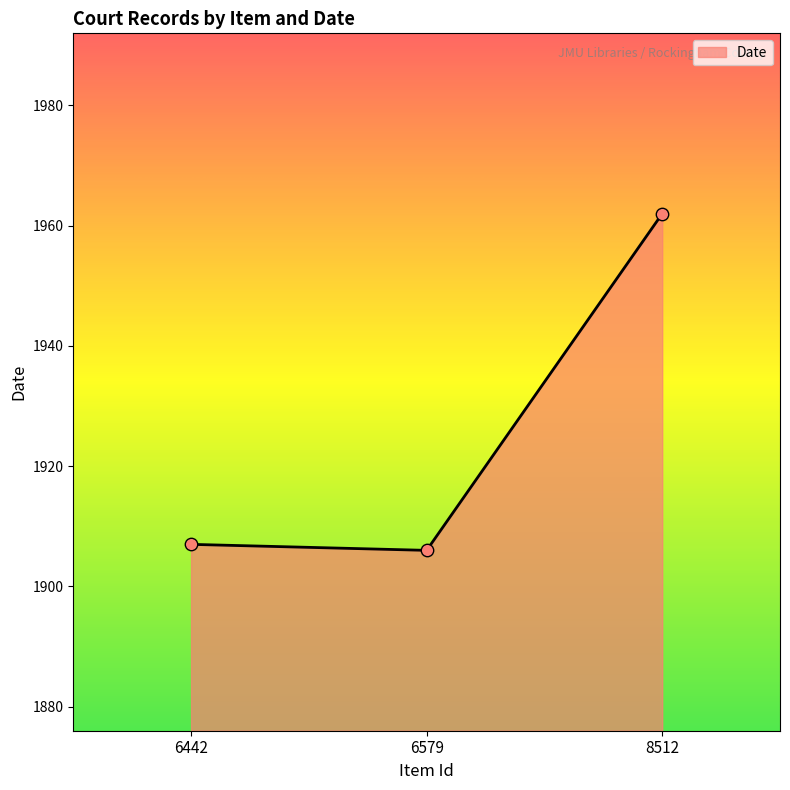

What is the change in value from 6442 to 8512?

+55